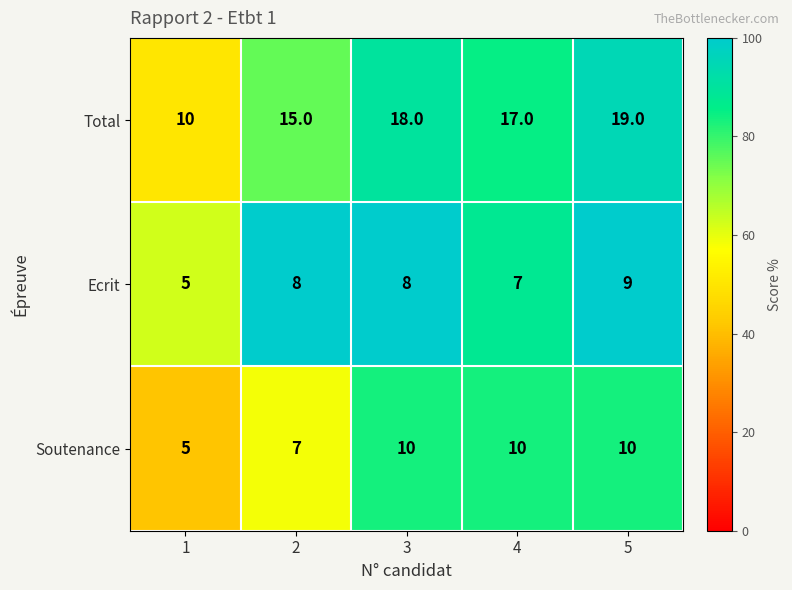

Rank the series by their maximum value, from highest to lowest.

Total, Soutenance, Ecrit